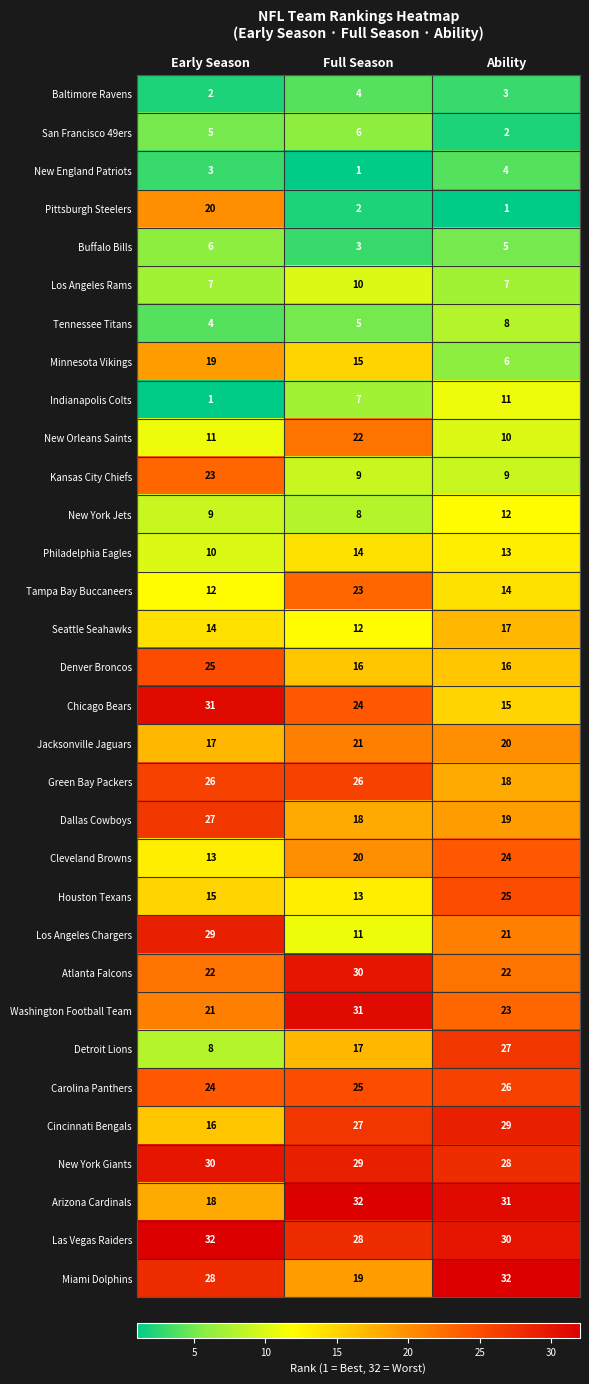

True or false: Jacksonville Jaguars has a value of 36 at Full Season.

False